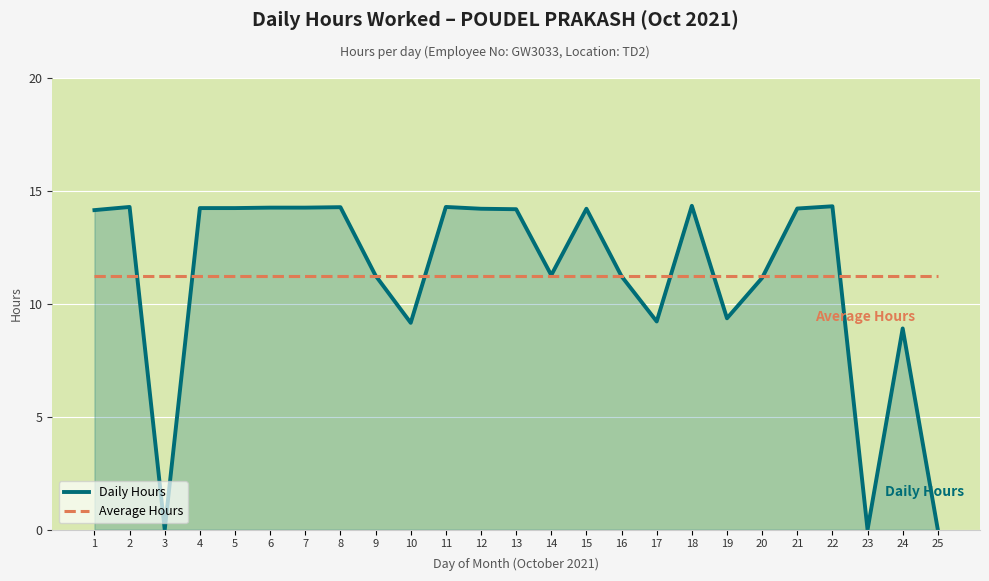

What is the difference between the highest and lowest values at 19?

1.9